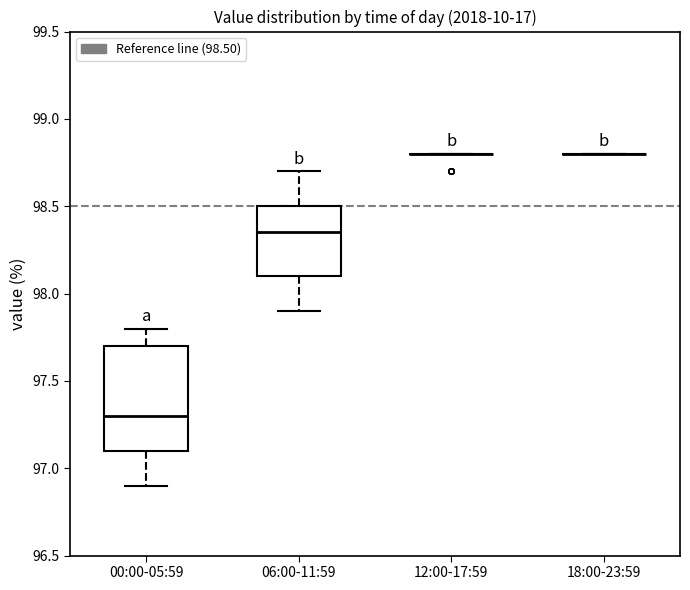

Comparing the boxes themselves (not the whiskers), which one is the tallest?

00:00-05:59